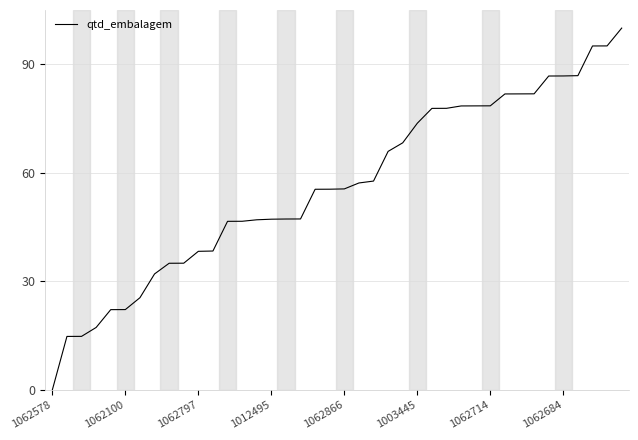

What is the difference between the maximum and minimum values?

100.0